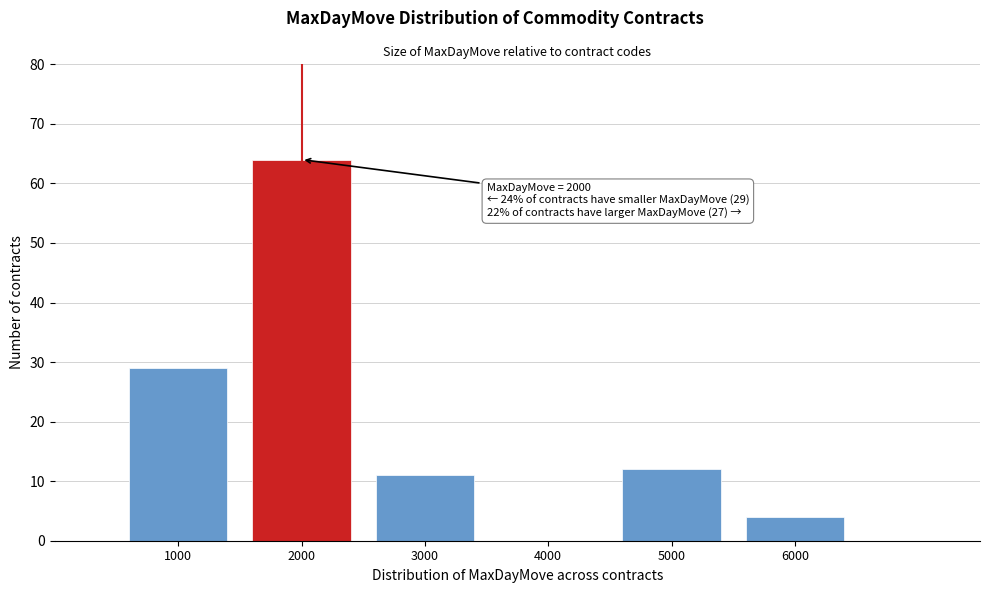

Reading left to right, transcribe all the data shown in this chart.

1000=29	2000=64	3000=11	4000=0	5000=12	6000=4